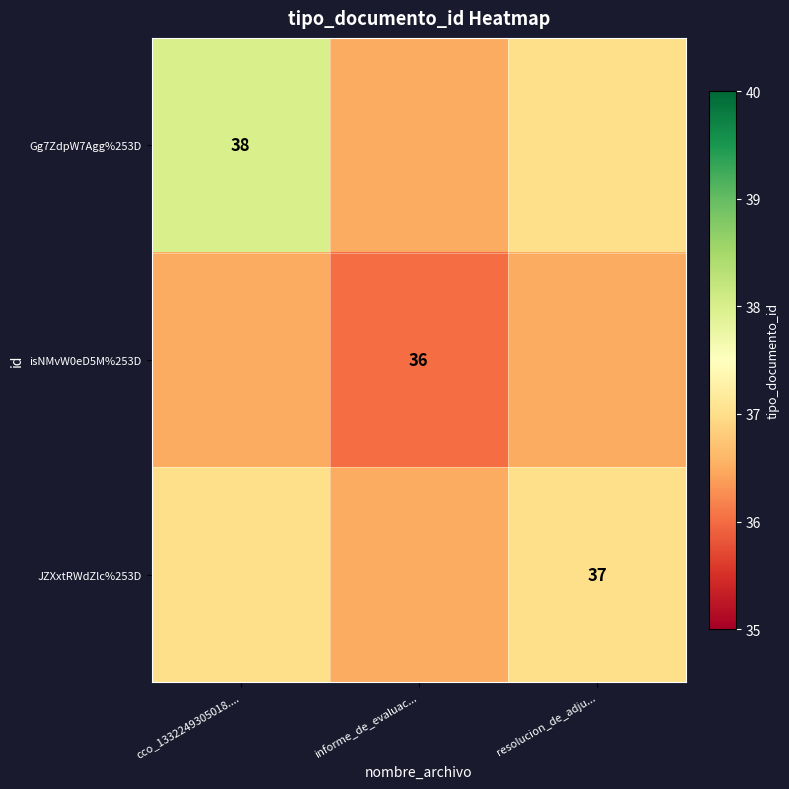

The value of Gg7ZdpW7Agg%253D at cco_1332249305018.... is 38.0. True or false?

True